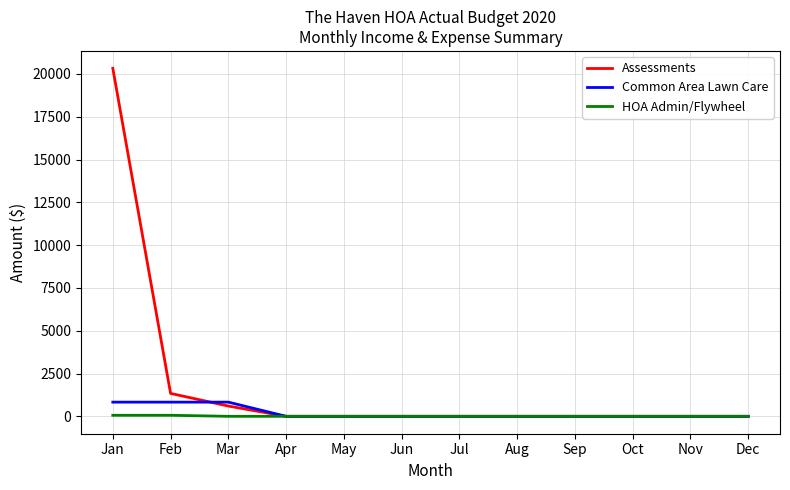

Rank the series by their maximum value, from lowest to highest.

HOA Admin/Flywheel, Common Area Lawn Care, Assessments